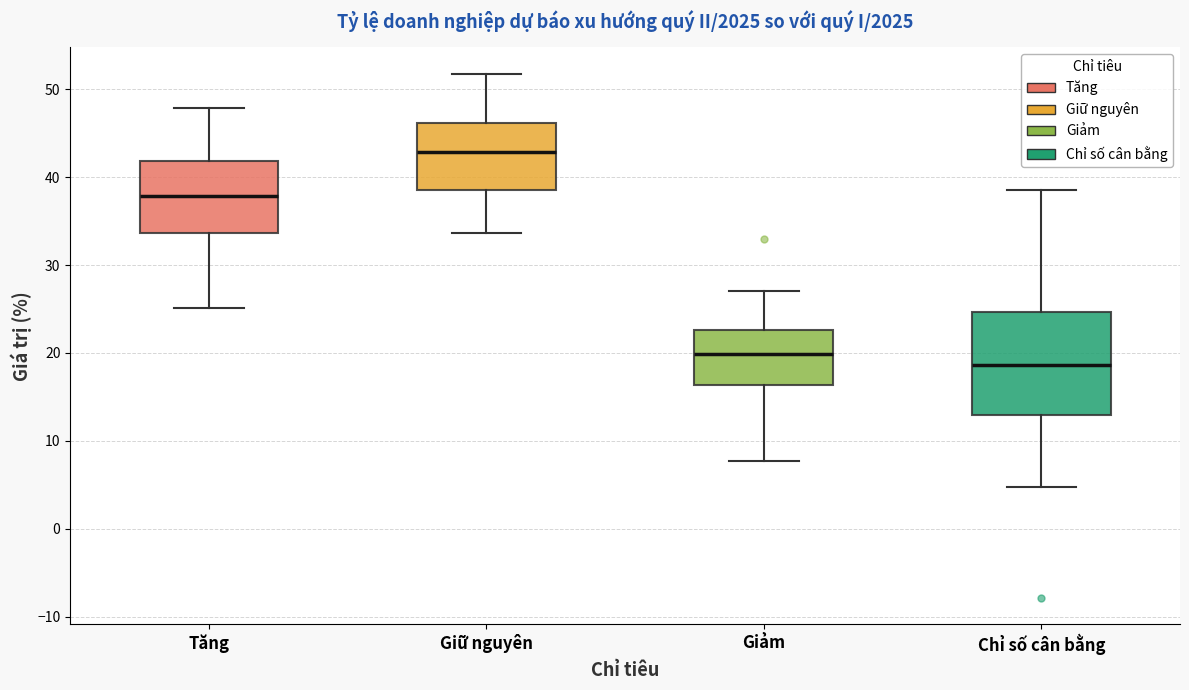

Which box is the tallest, from its lower edge to its upper edge?

Chỉ số cân bằng